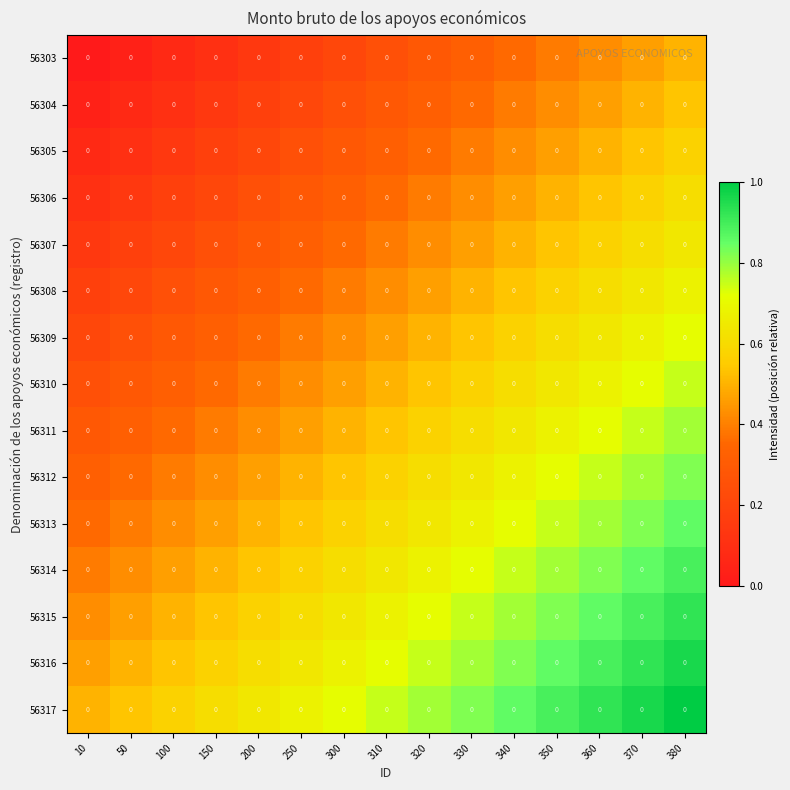

Count the number of data series in this chart.

15